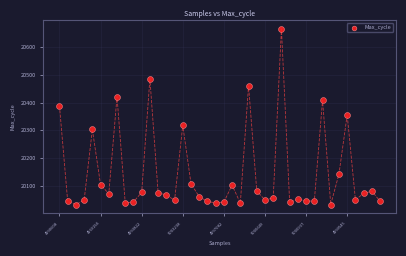

What Y value in the scatter plot is closest to 20349?

20356